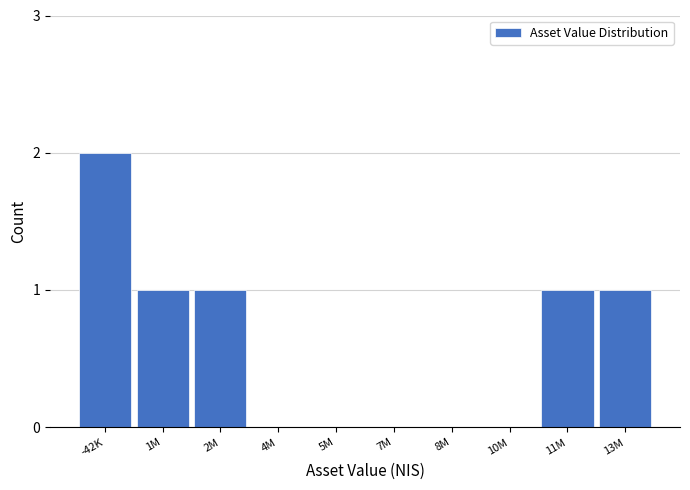

Reading left to right, extract all data points from this chart.

-42K=2	1M=1	2M=1	4M=0	5M=0	7M=0	8M=0	10M=0	11M=1	13M=1